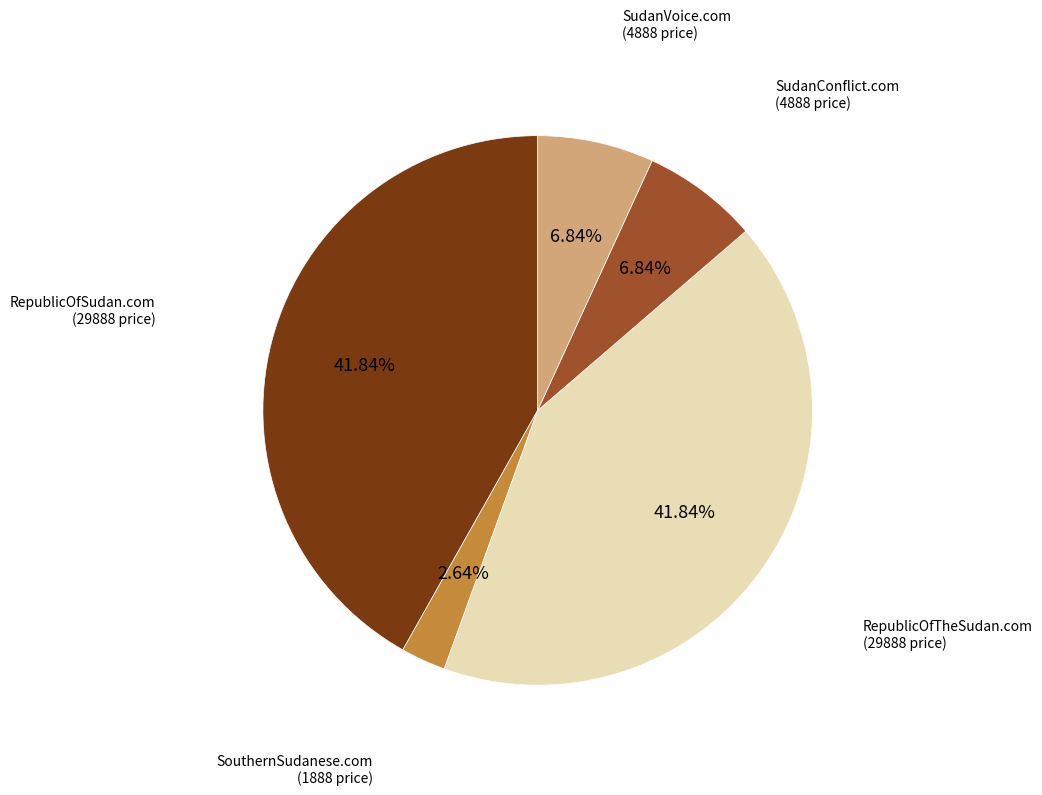

Is there any slice that represents more than half of the pie?

No